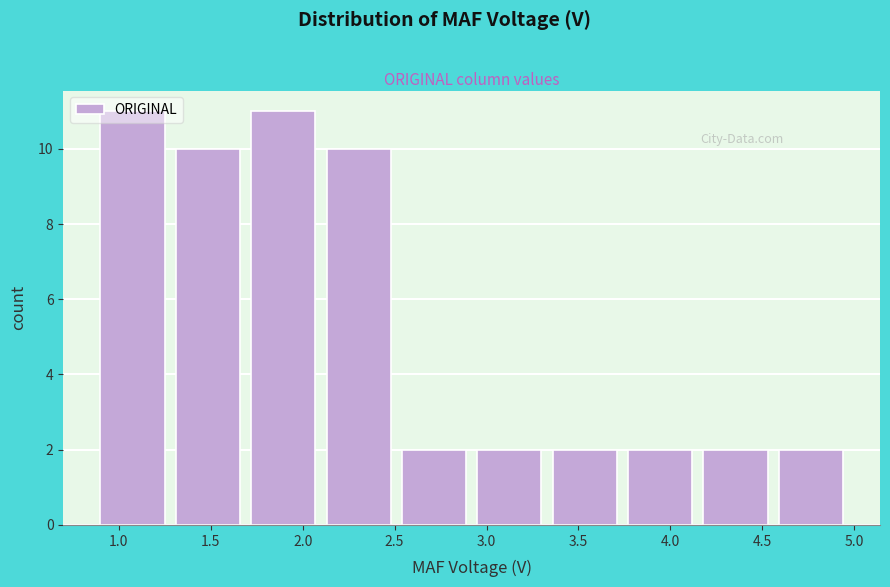

Reading left to right, list every bar in this chart as the range it spans on the x-axis followed by its height. Neither the bar edges nor the heights are printed on the chart, so give them approximately, as read against the axes.

0.90 to 1.31: 11
1.31 to 1.72: 10
1.72 to 2.13: 11
2.13 to 2.54: 10
2.54 to 2.95: 2
2.95 to 3.36: 2
3.36 to 3.77: 2
3.77 to 4.18: 2
4.18 to 4.59: 2
4.59 to 5.00: 2